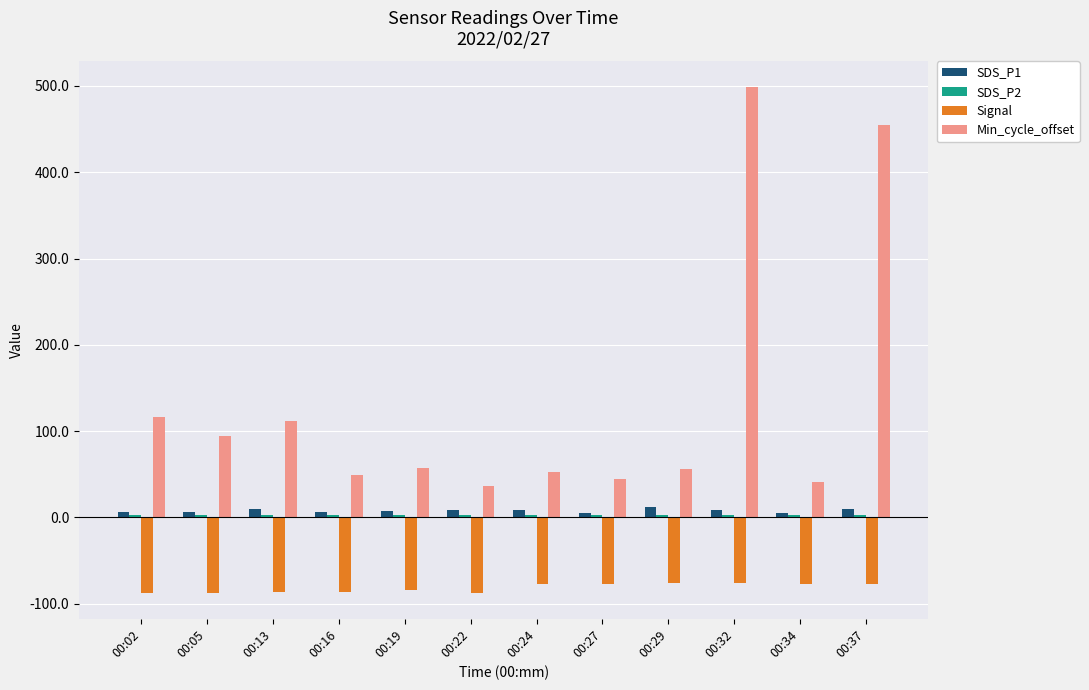

At which label does Signal first exceed -77?

00:29